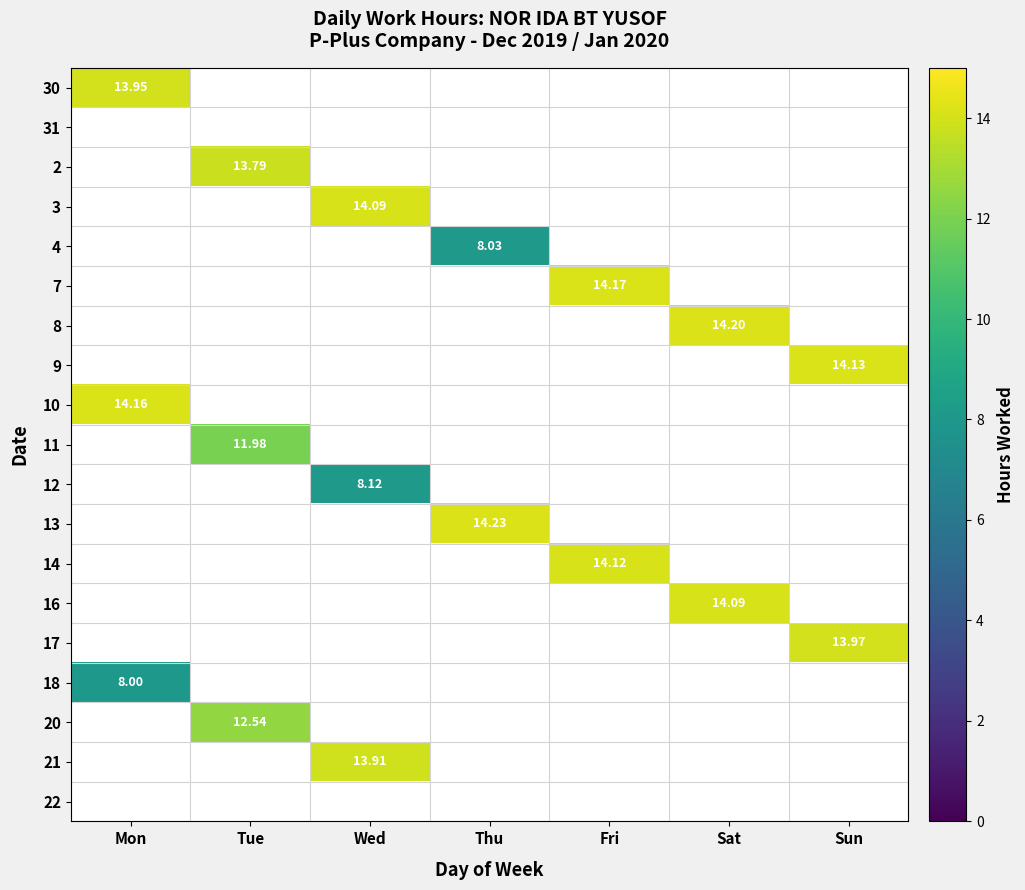

At how many categories does at least one series exceed 9?

7